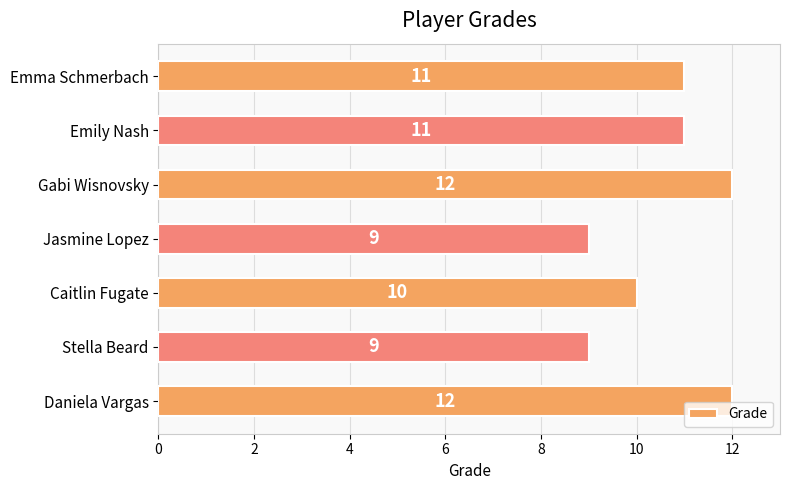

What is the greatest value displayed?

12